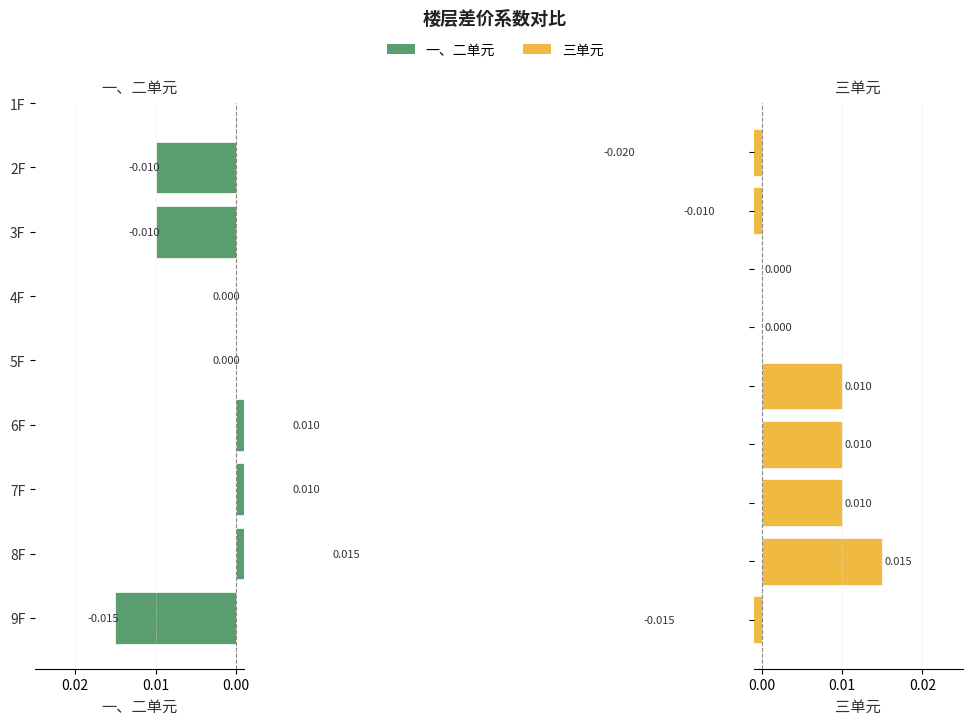

Which series has the largest total across all categories?

三单元